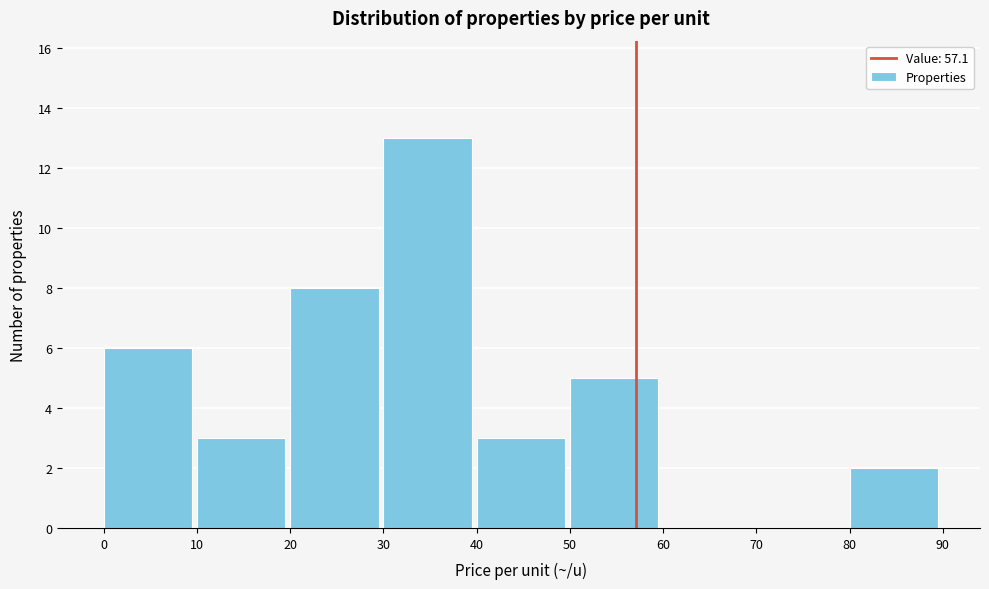

Reading left to right, list every bar in this chart as the range it spans on the x-axis followed by its height. The values are not printed on the chart, so give them approximately, as read against the axis.

0 to 10: 6
10 to 20: 3
20 to 30: 8
30 to 40: 13
40 to 50: 3
50 to 60: 5
60 to 70: 0
70 to 80: 0
80 to 90: 2